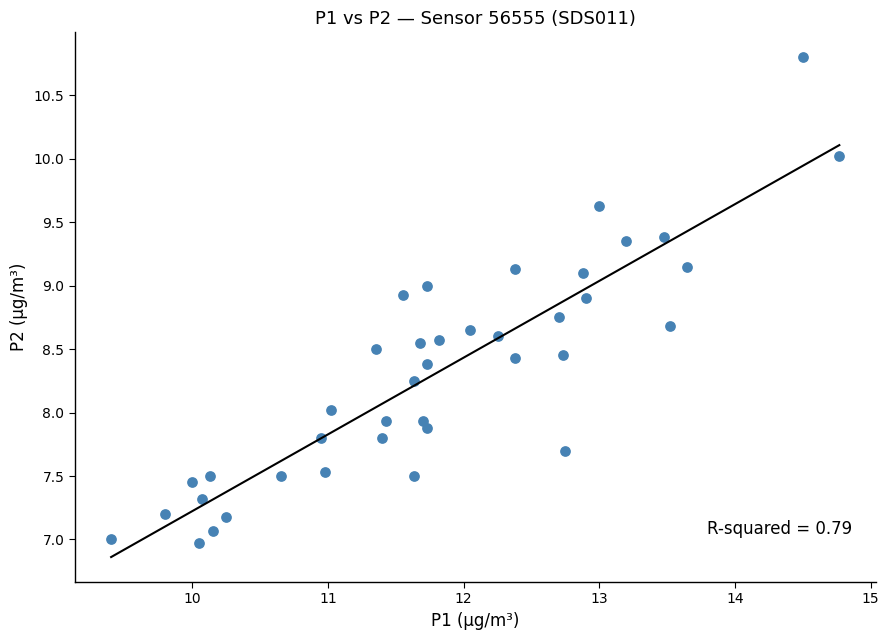

What is the range of Y values (max minus min)?

3.8